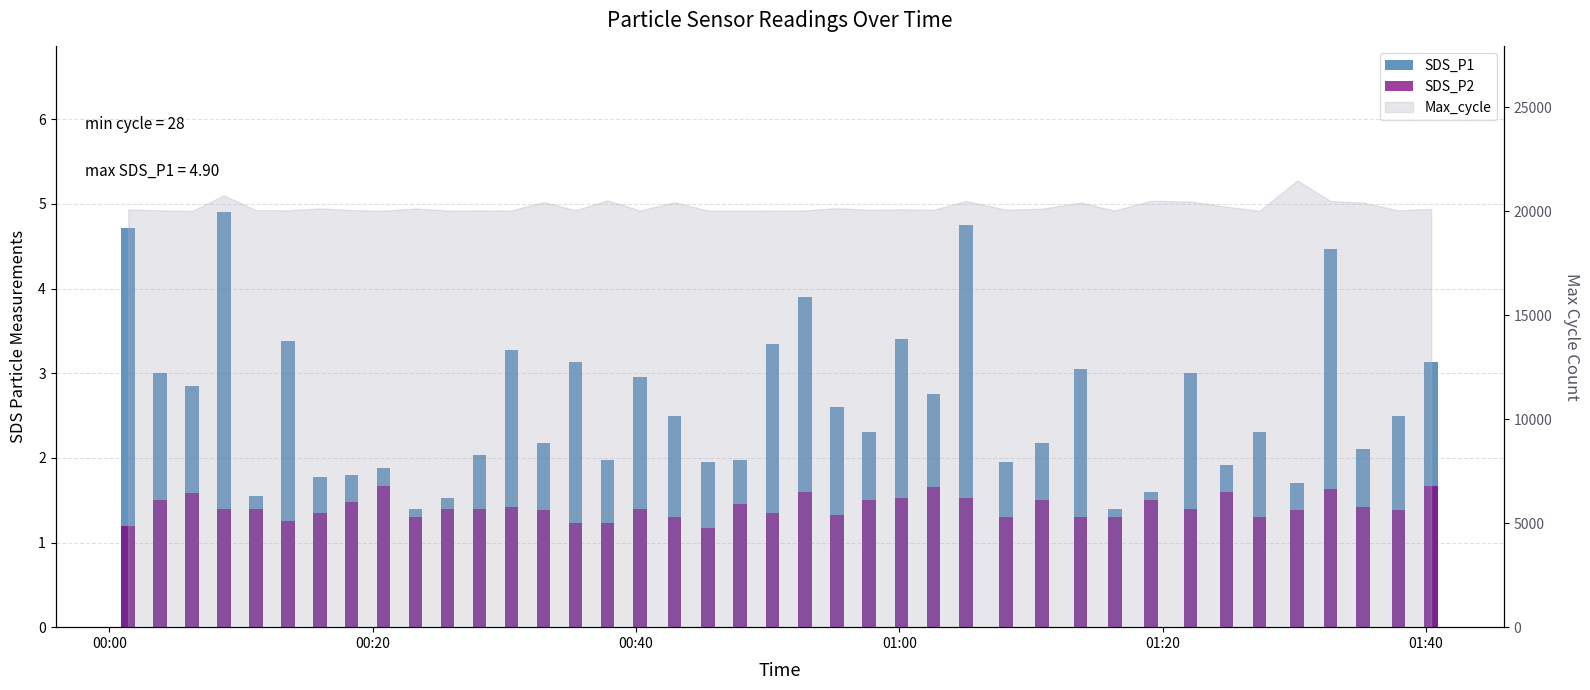

The value of SDS_P2 at 30 is 2.1. True or false?

False